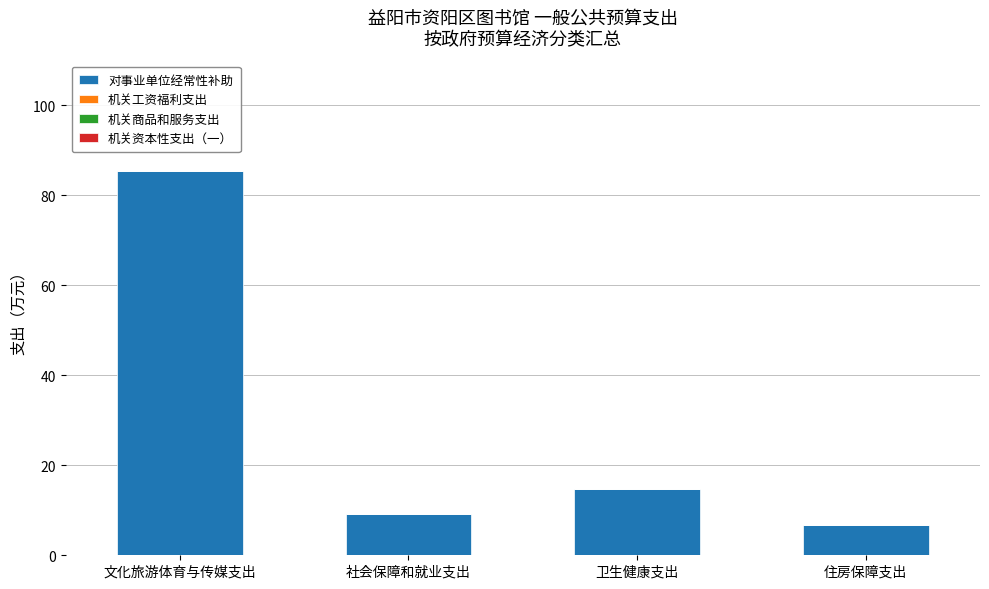

Count the number of categories in the chart.

4